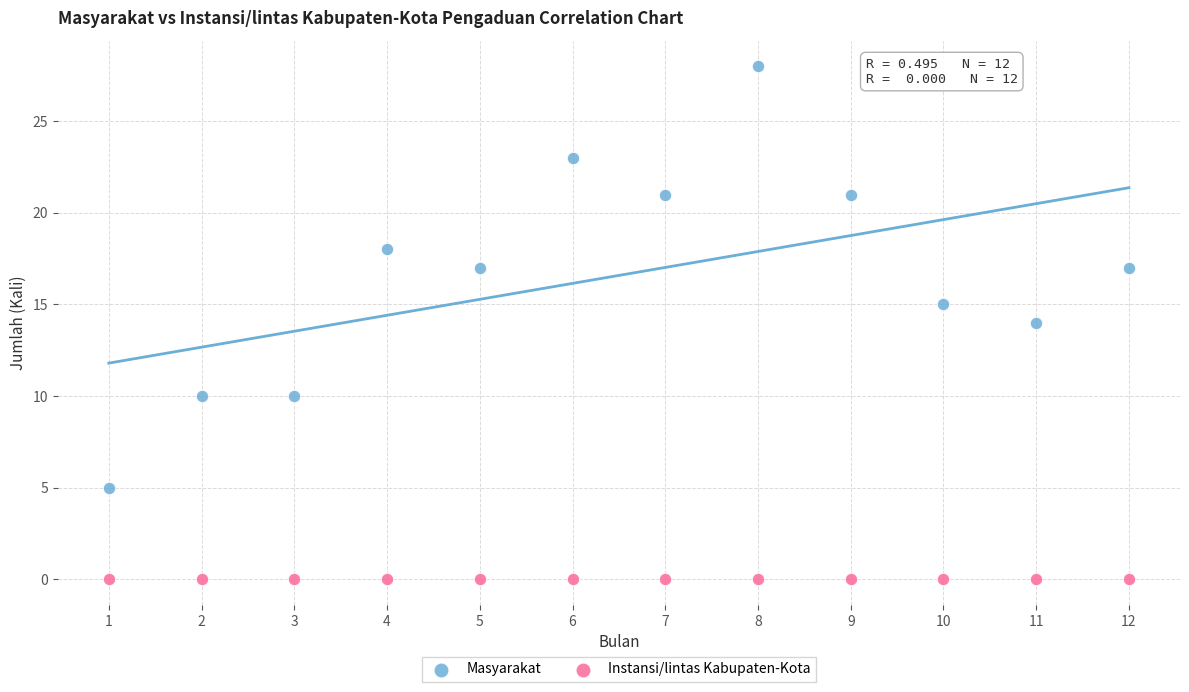

Which series contains the lowest Y value?

Instansi/lintas Kabupaten-Kota